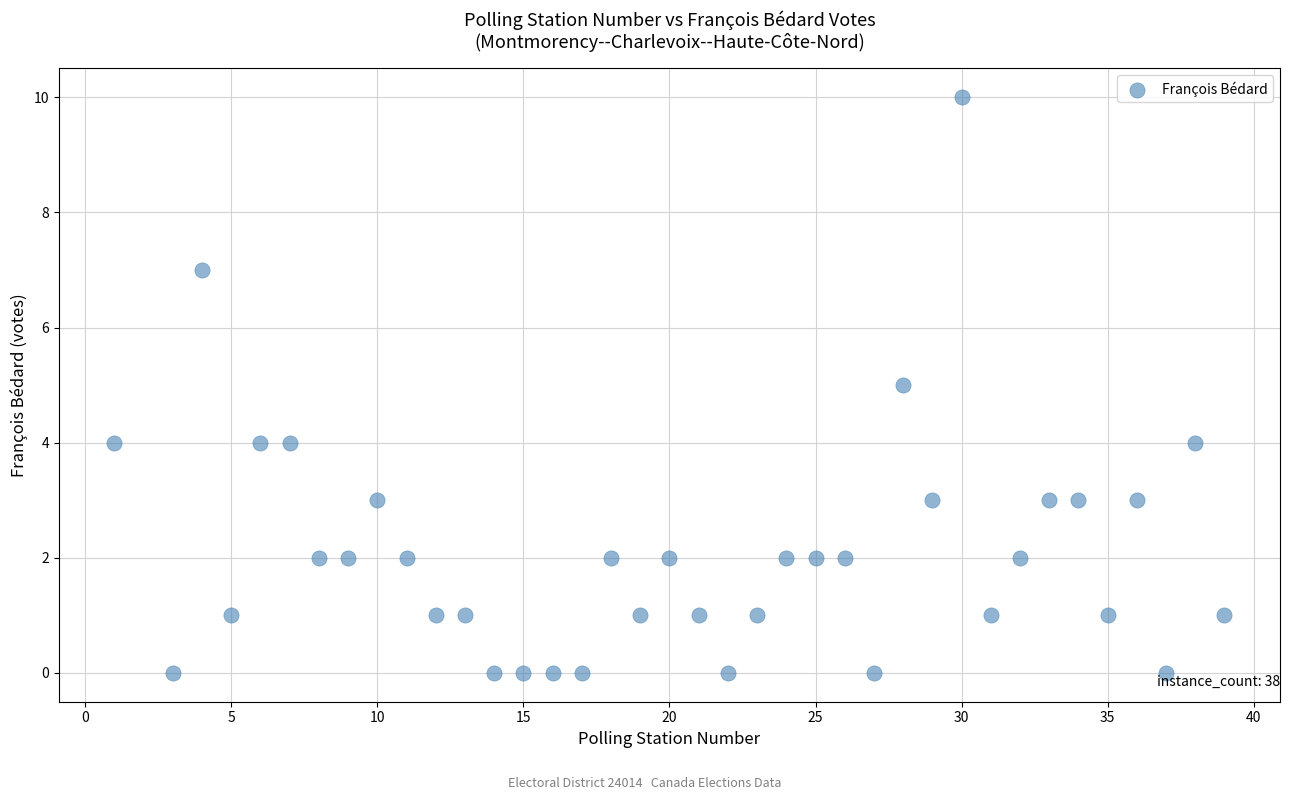

What is the range of Y values (max minus min)?

10